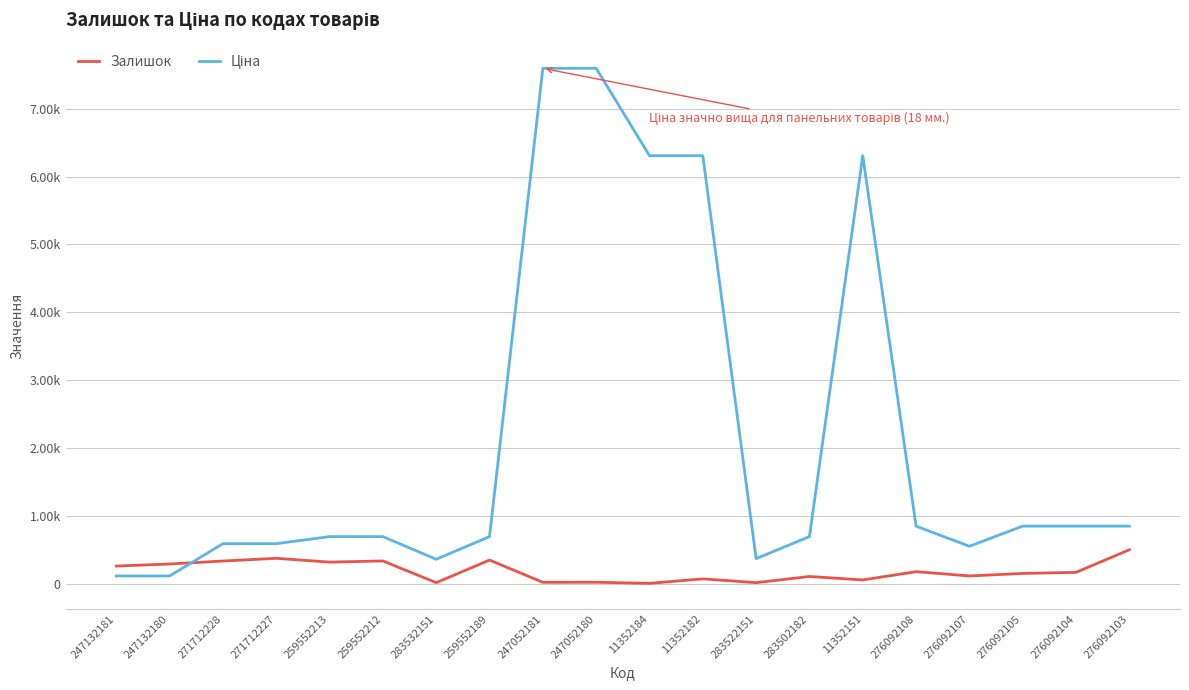

How many times do Залишок and Ціна cross each other?

1